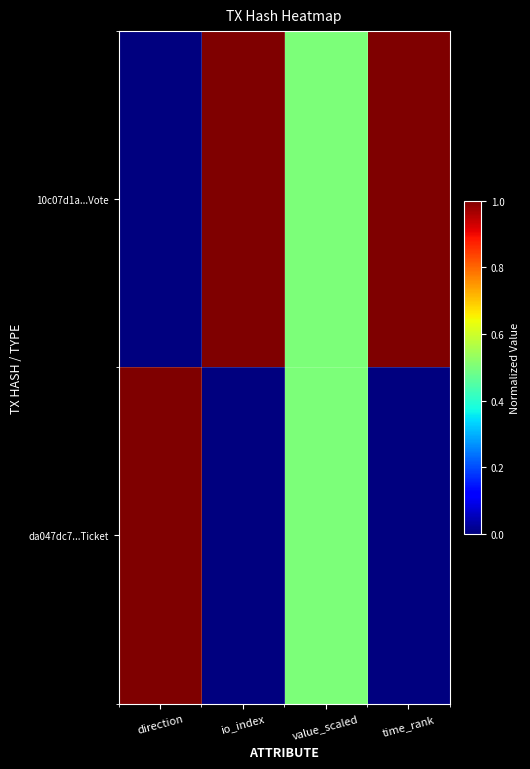

What is the difference between the highest and lowest values at io_index?

1.0